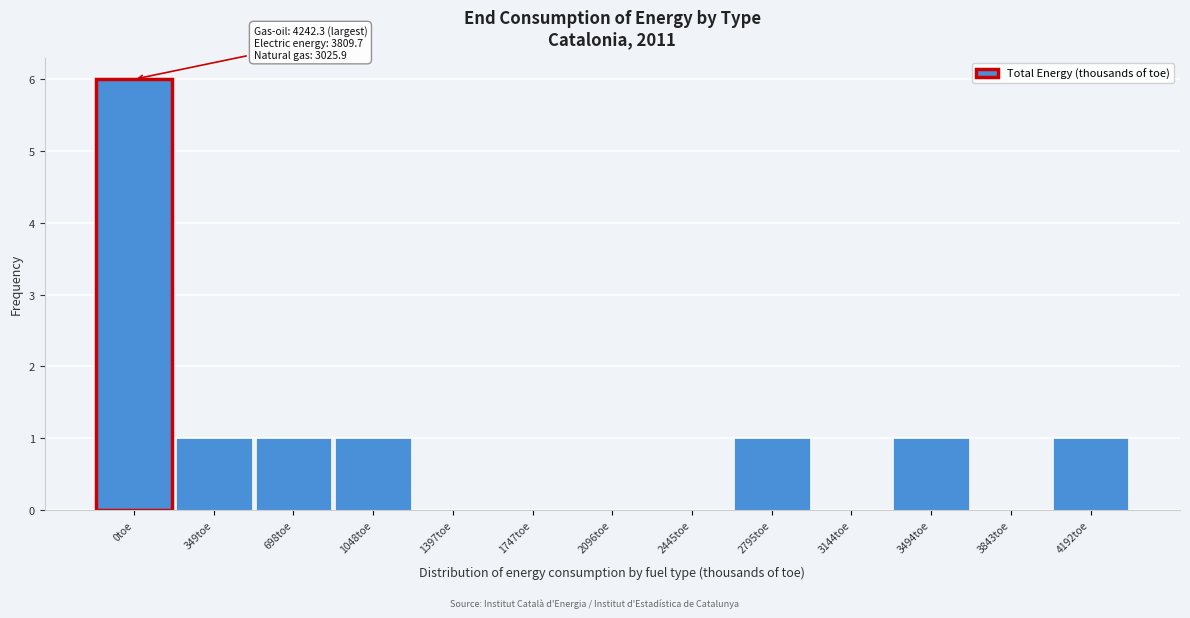

Reading left to right, transcribe all the data shown in this chart.

0toe=6	349toe=1	698toe=1	1048toe=1	1397toe=0	1747toe=0	2096toe=0	2445toe=0	2795toe=1	3144toe=0	3494toe=1	3843toe=0	4192toe=1